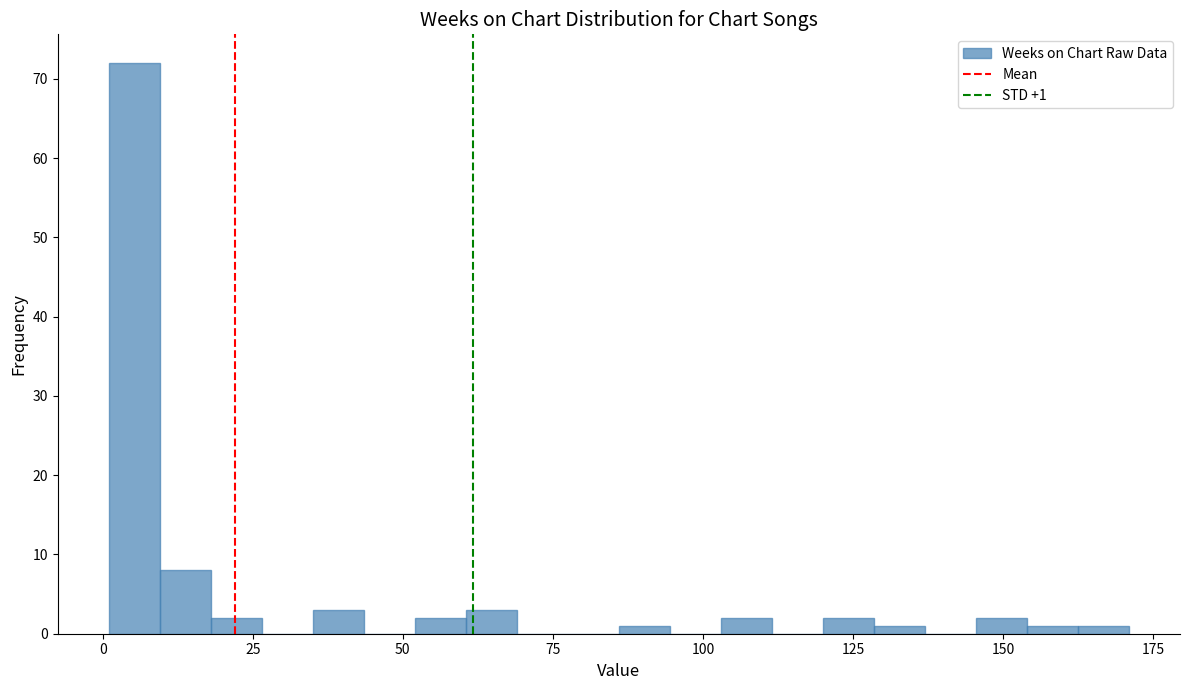

Read against the x-axis, roughly where is the centre of the tallest bar?

5